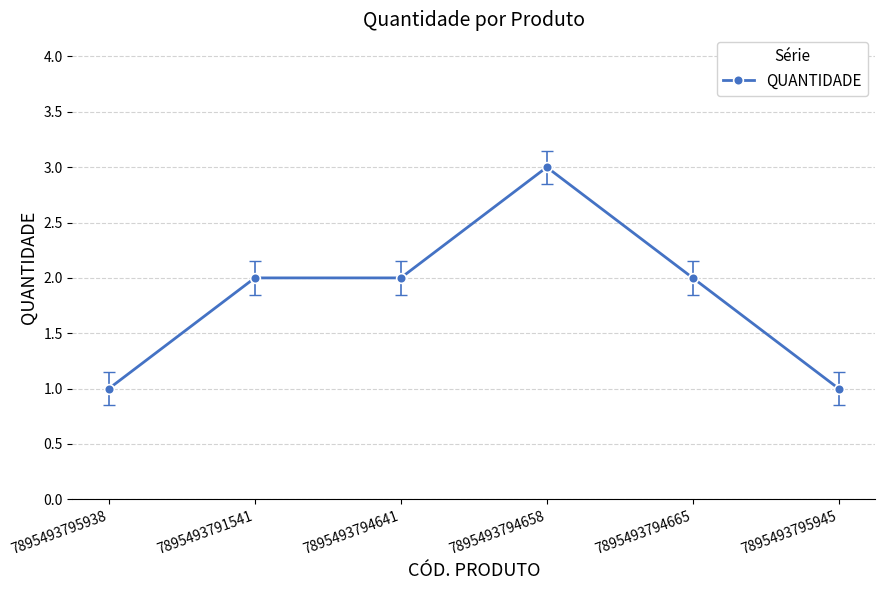

What position from the left is 7895493791541?

2